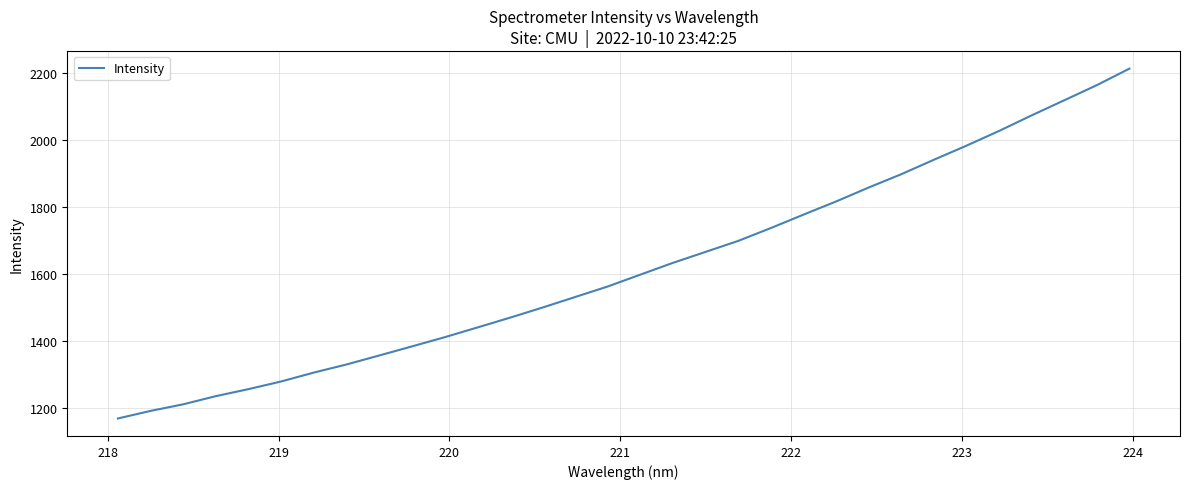

What is the smallest value displayed?

1168.1